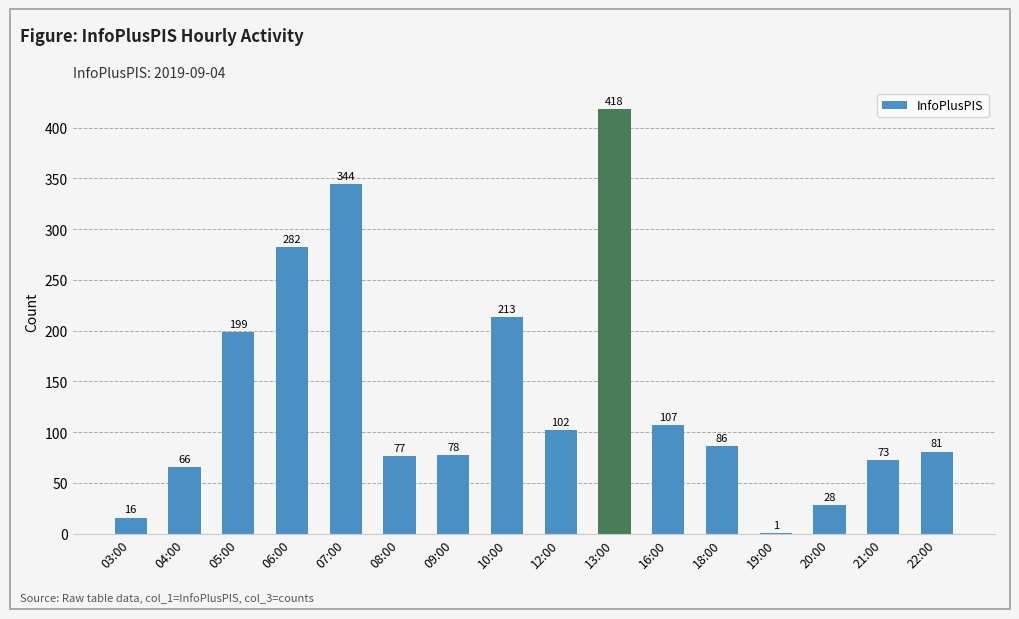

What value does the data have at 16:00, to the nearest 5?

105